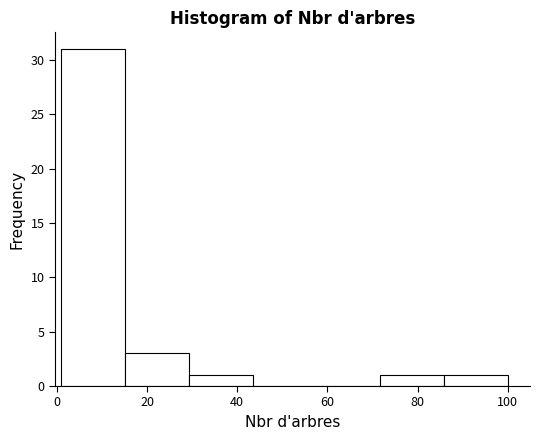

Which range on the x-axis has the tallest bar?

2 to 16